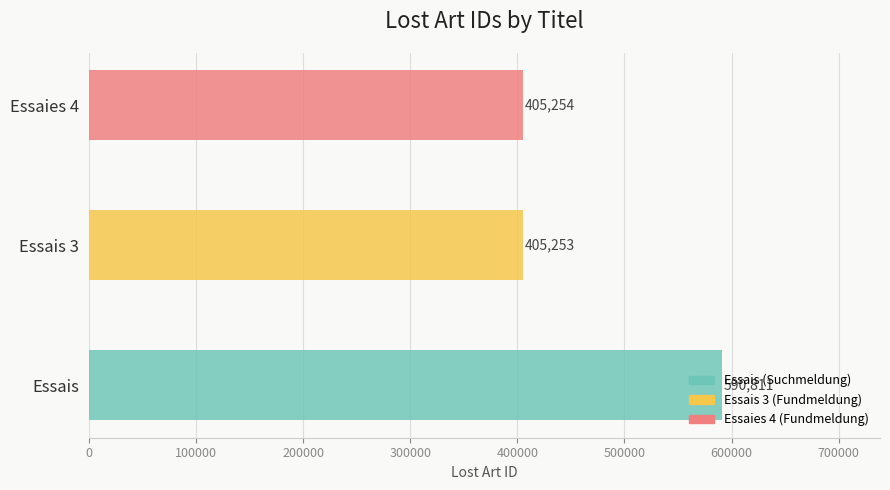

Is it true that the value at Essais is 590811?

True